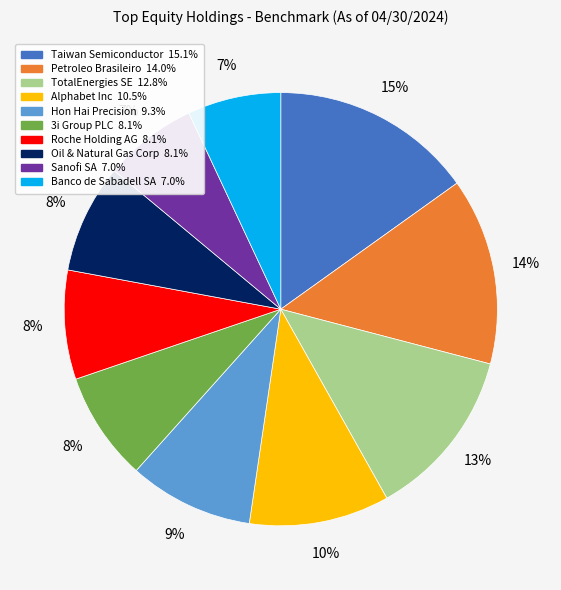

Does any single category account for the majority?

No